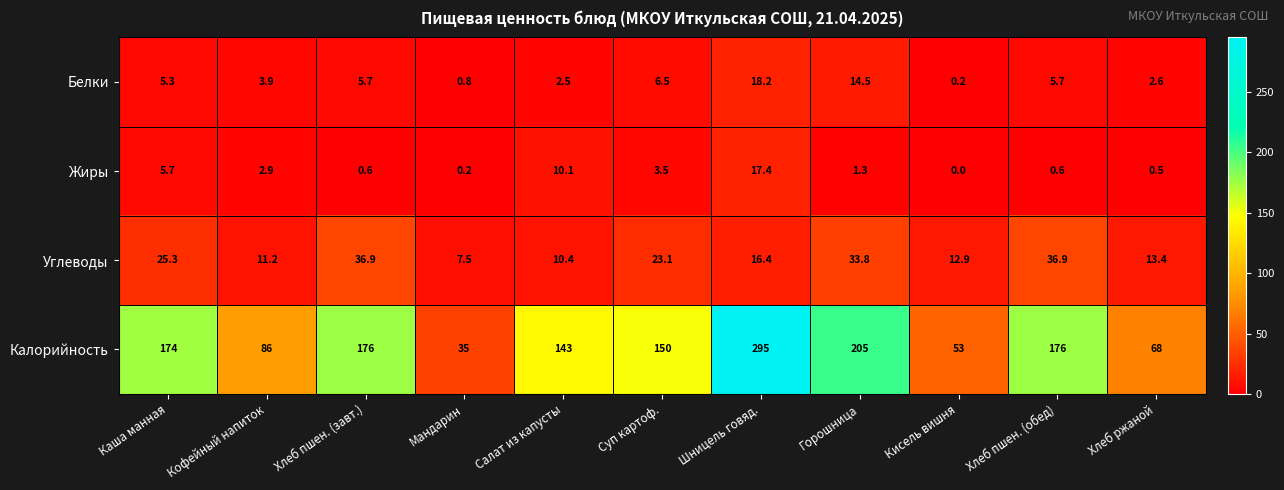

What is the total value across all series at Суп картоф.?

183.1